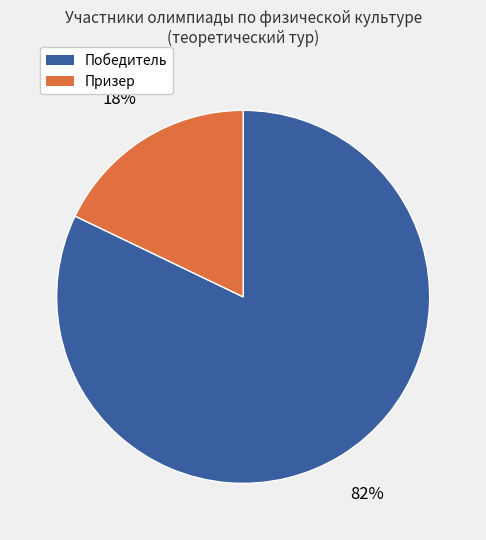

How many segments does this pie chart have?

2